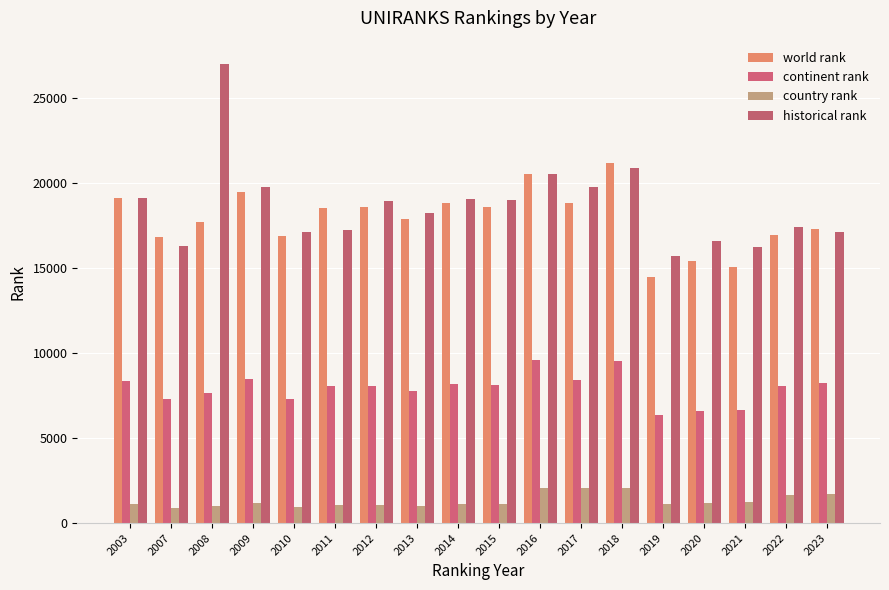

What is the maximum value for continent rank?

9560